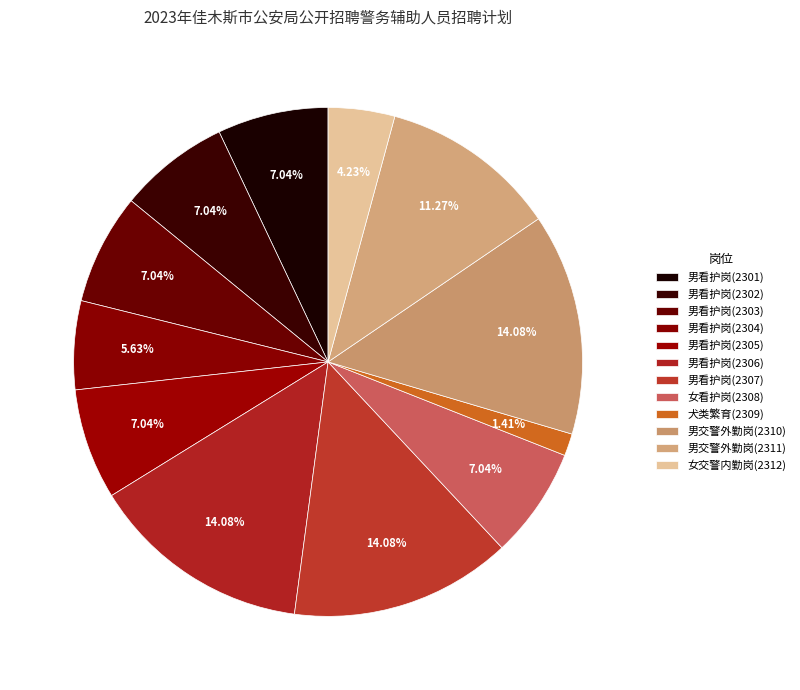

Does 男交警外勤岗(2311) account for over 50% of the chart?

No